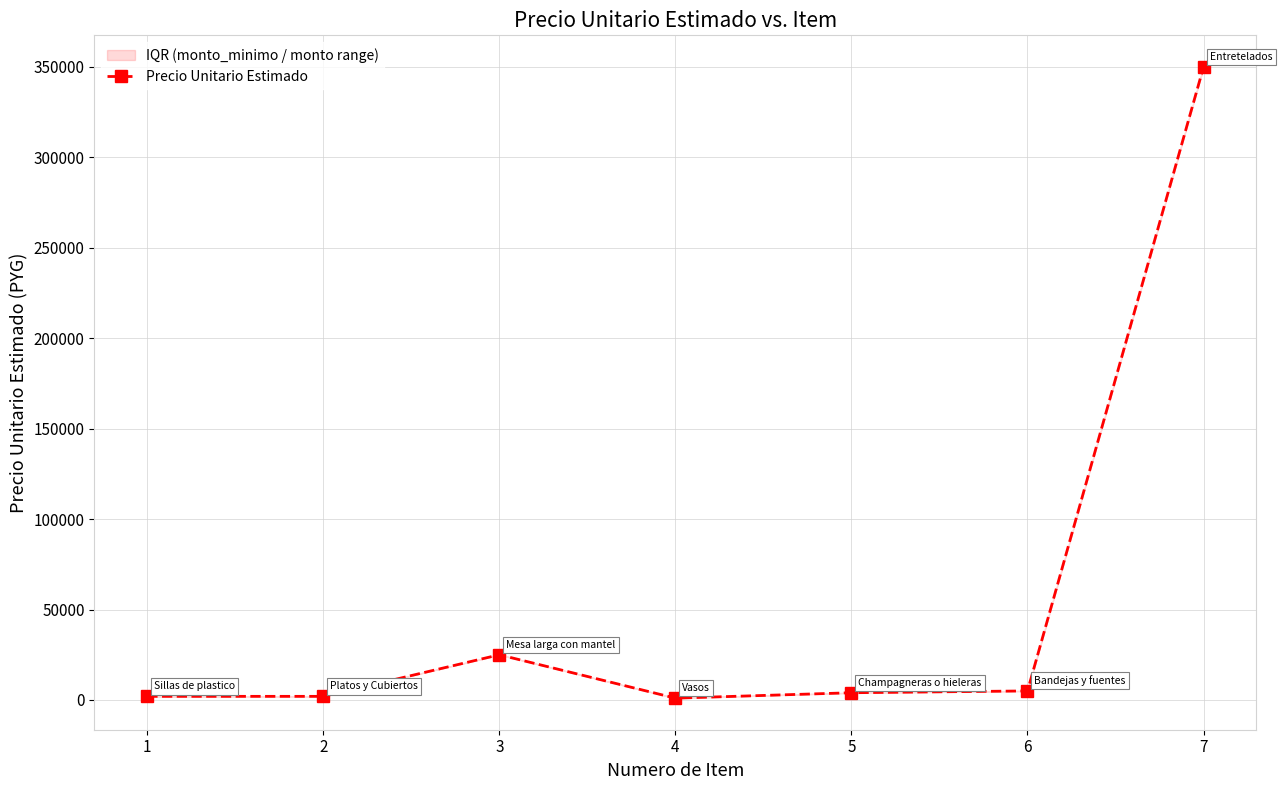

What is the difference between the values at 5 and 2?

2000